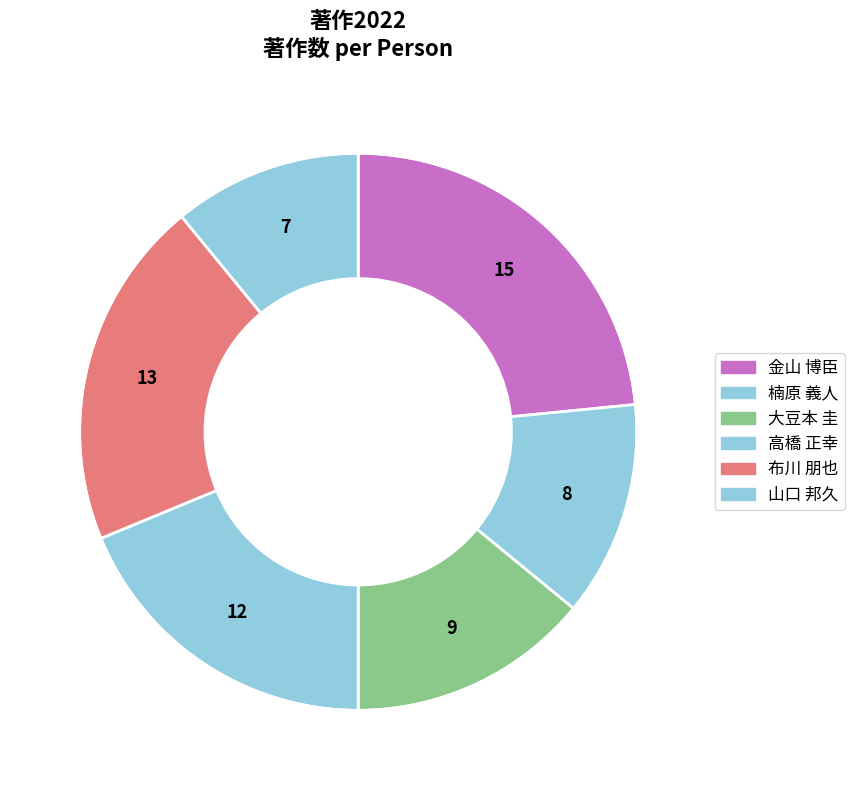

Count the number of slices in the pie.

6